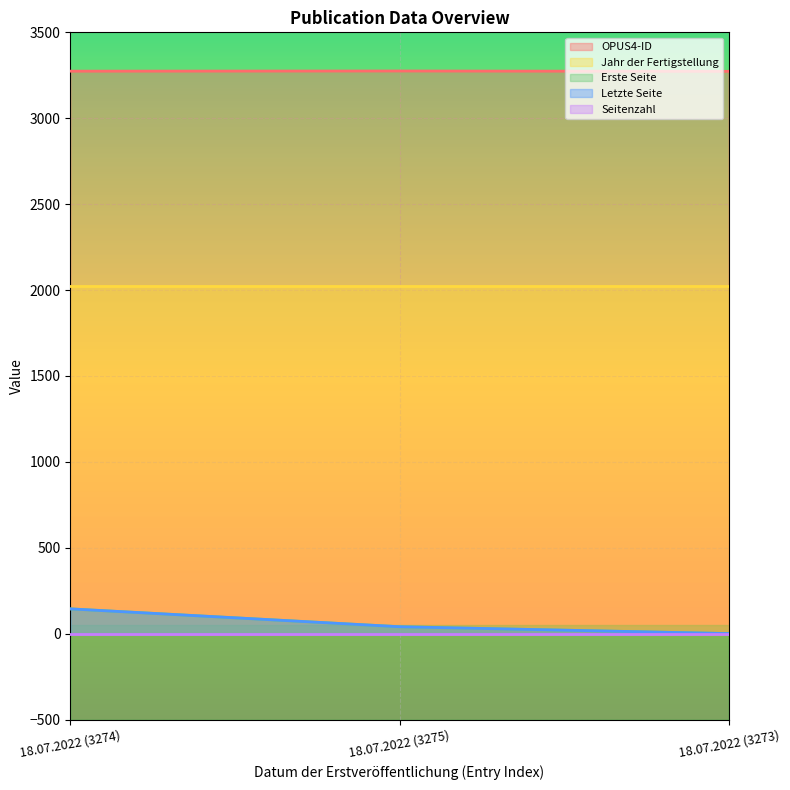

Is it true that Letzte Seite equals 40 at 18.07.2022 (3275)?

True